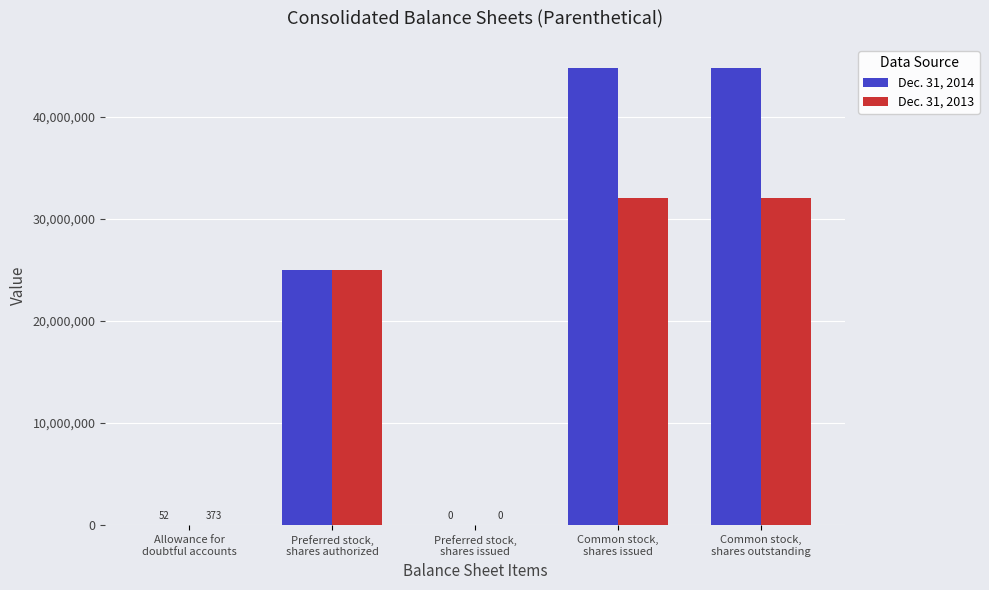

At which label is Dec. 31, 2013 closest to 16034500?

Preferred stock,
shares authorized